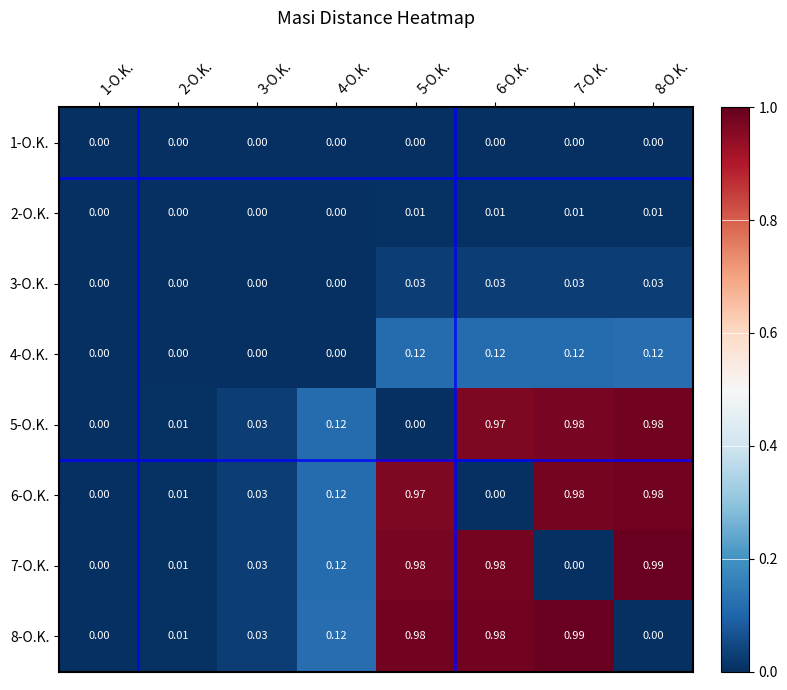

Count the number of data series in this chart.

8